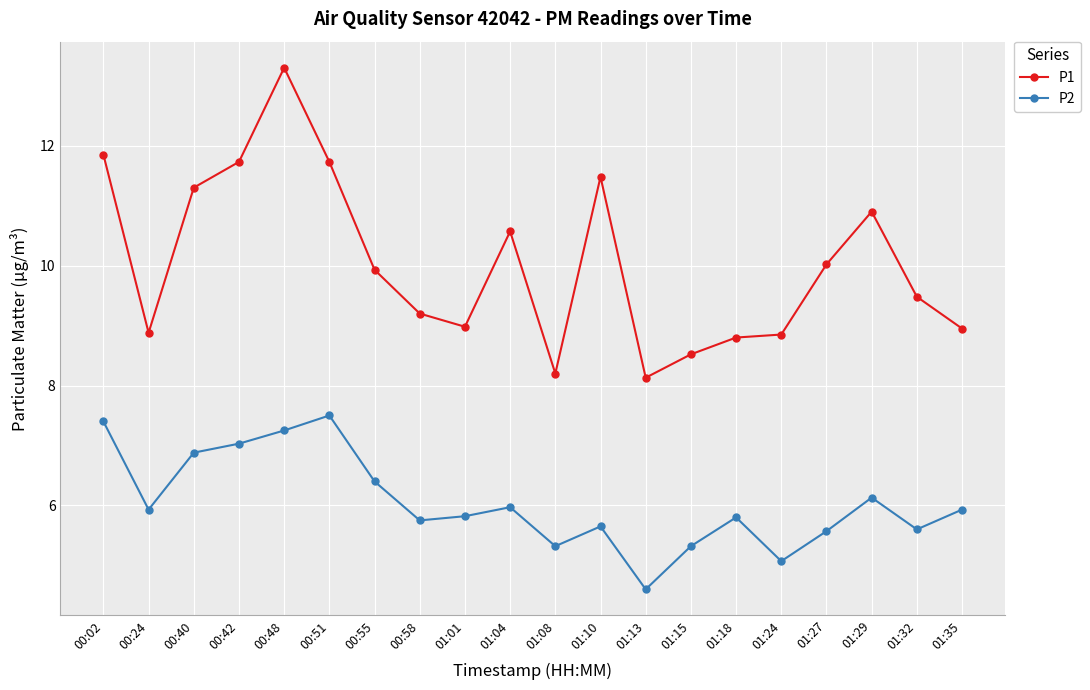

The P1 series shows 16.1 at 01:32. True or false?

False